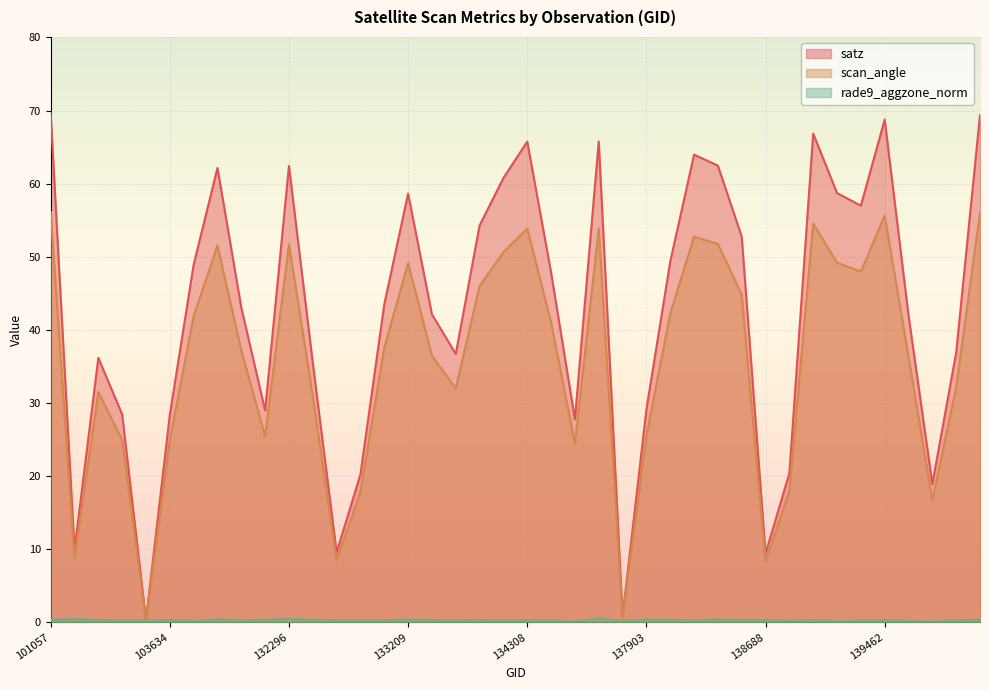

What is the value of the satz point at the 18th from the left?

36.7